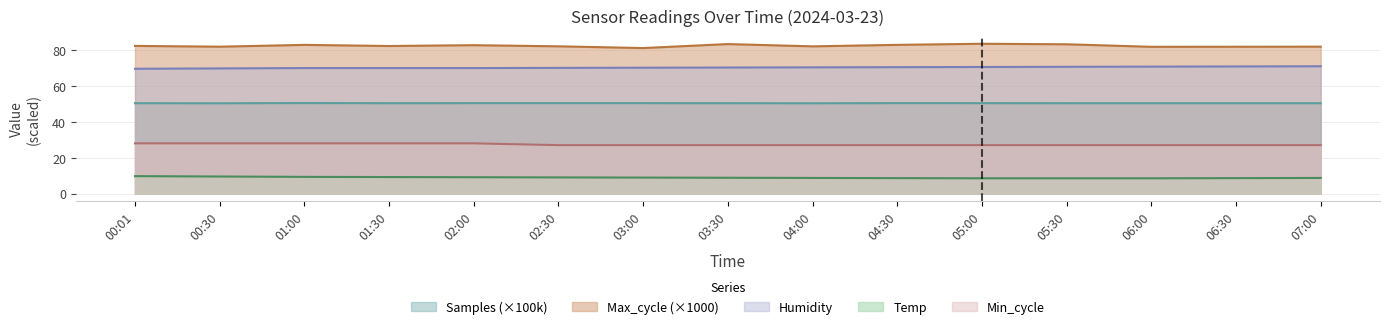

True or false: Max_cycle and Samples intersect in this chart.

False